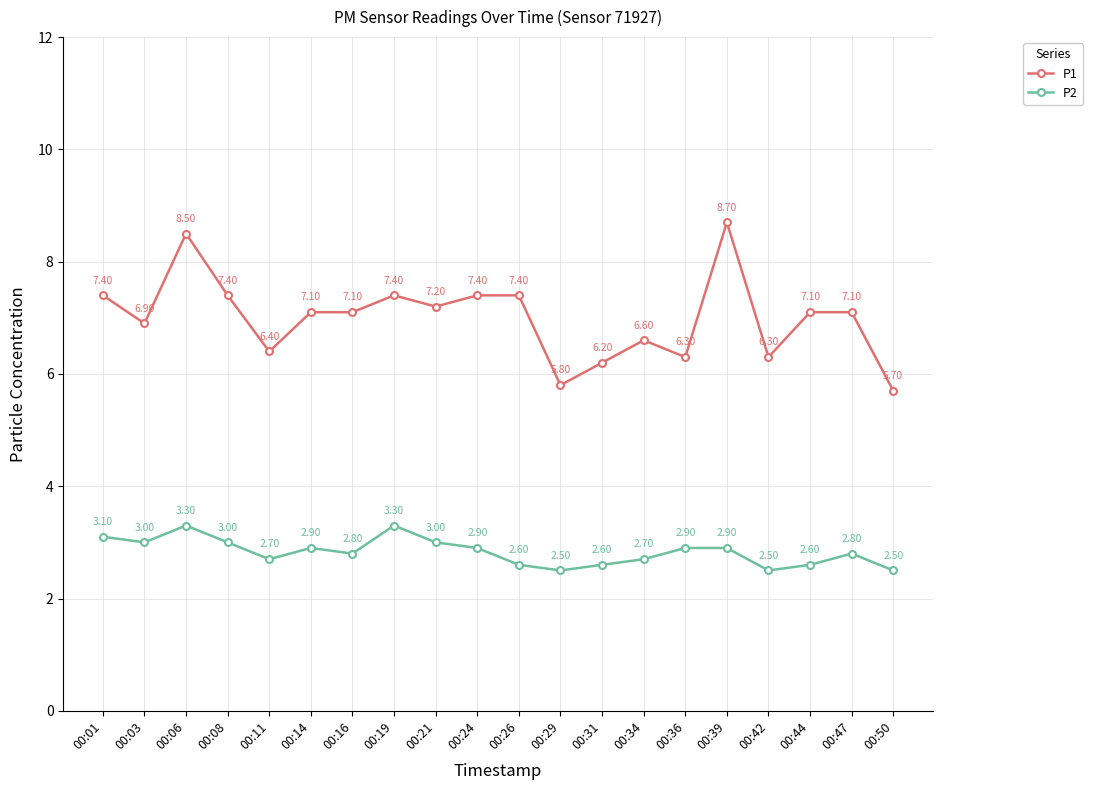

True or false: P1 has a value of 12.2 at 00:44.

False